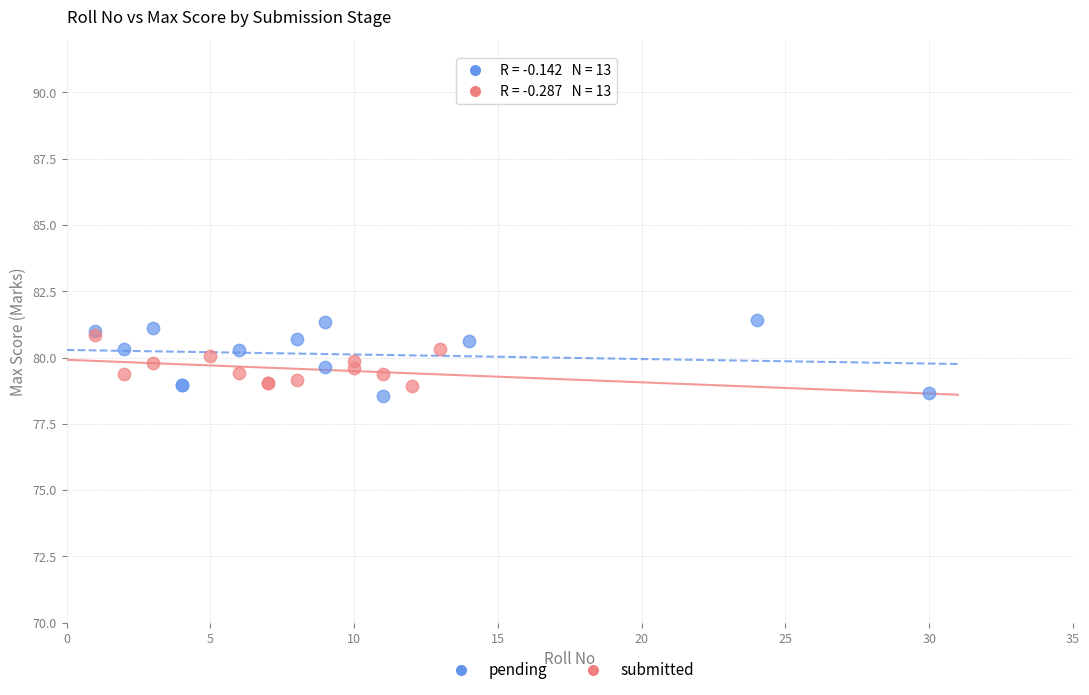

What are all the series names shown in the legend?

pending, submitted